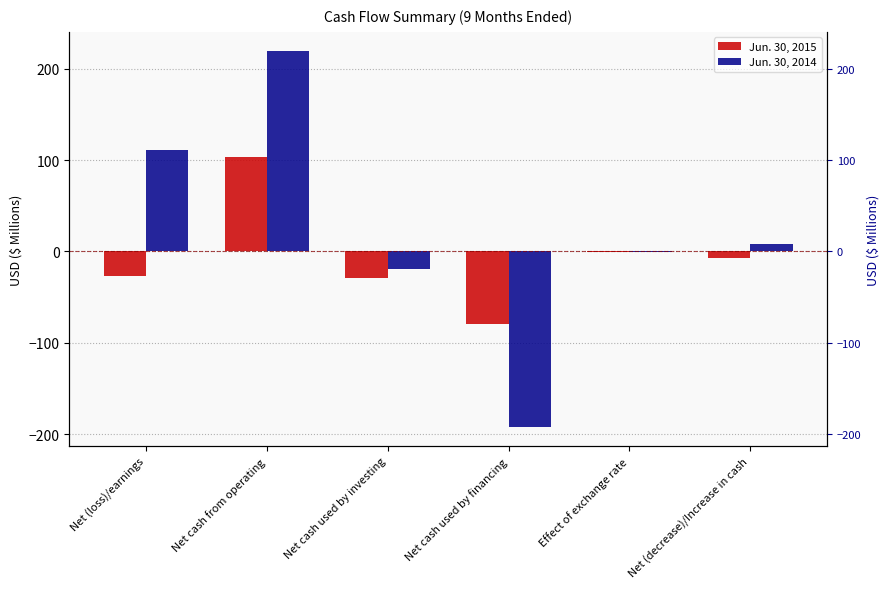

Which series changed the most between Net cash from operating and Net cash used by financing?

Jun. 30, 2014